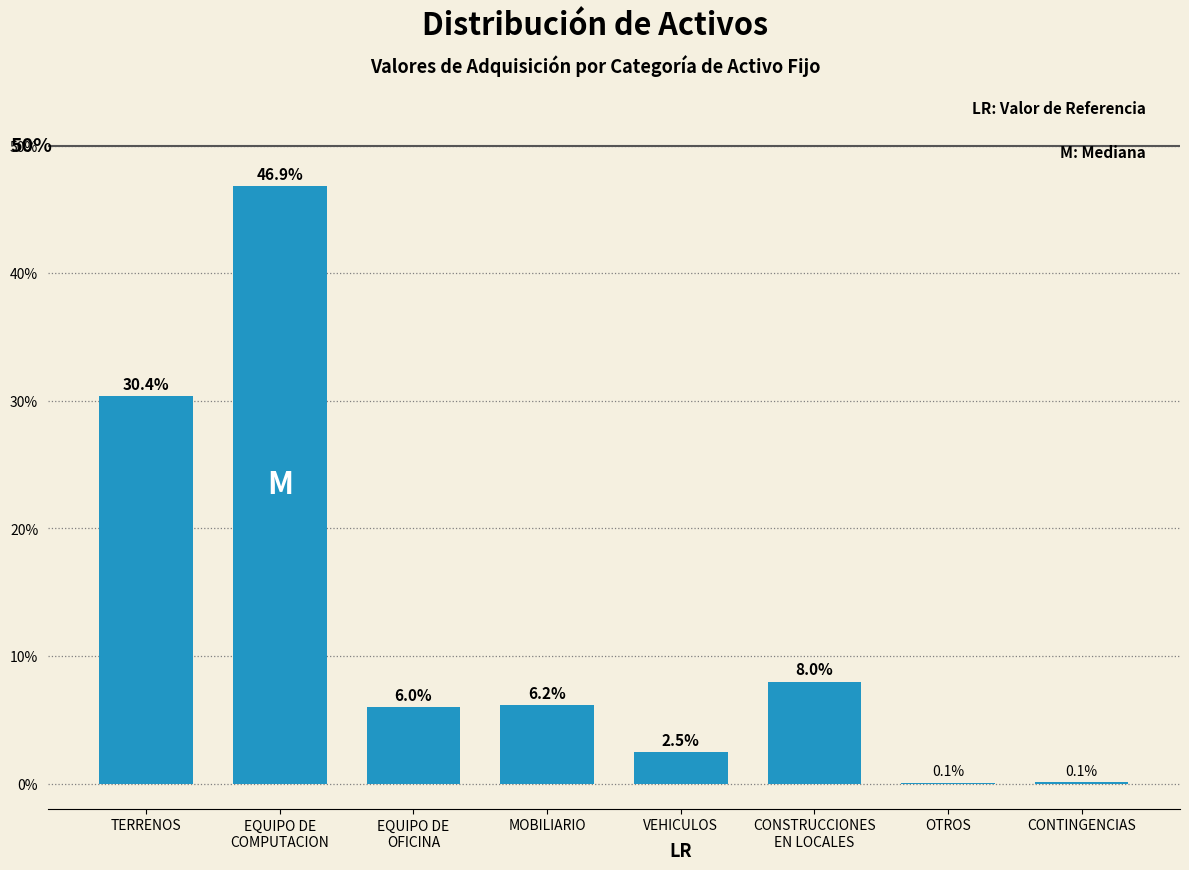

Which has a higher value, TERRENOS or CONTINGENCIAS?

TERRENOS